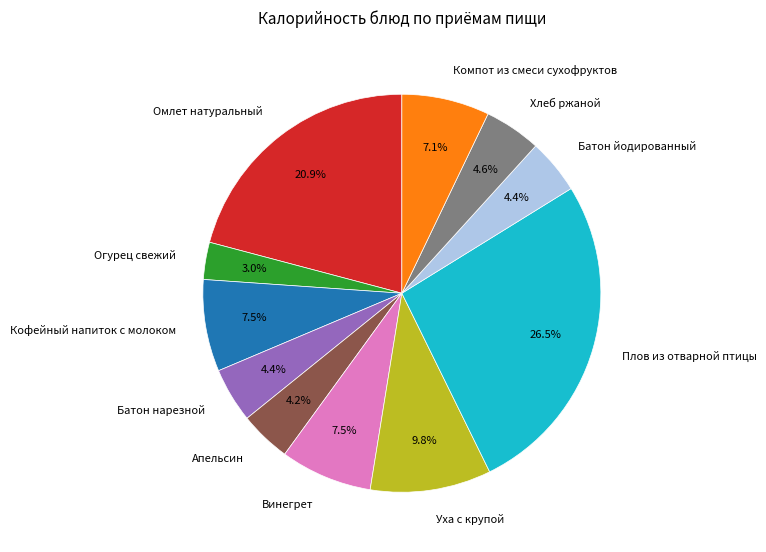

True or false: Апельсин accounts for 4% of the total.

True